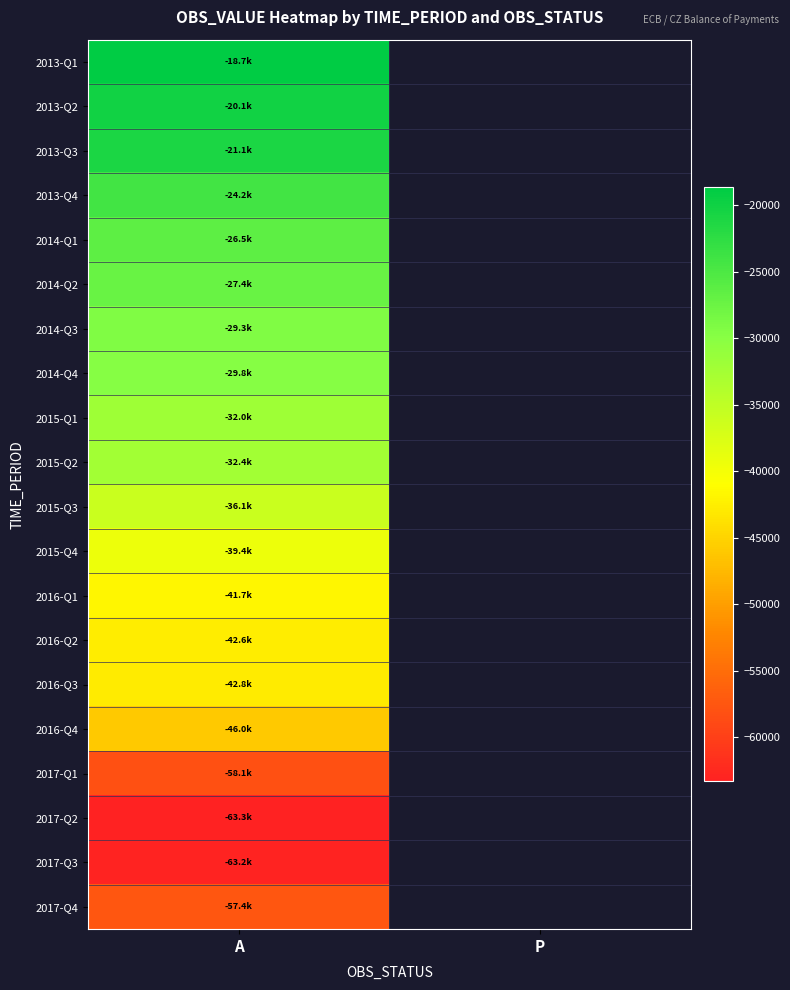

Is it true that 2014-Q3 equals -7502.2 at A?

False